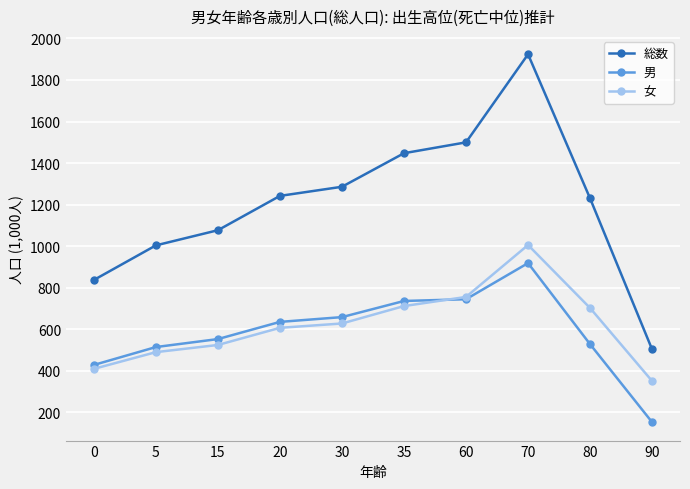

What is the difference between the maximum and minimum values in the 総数 series?

1421.0